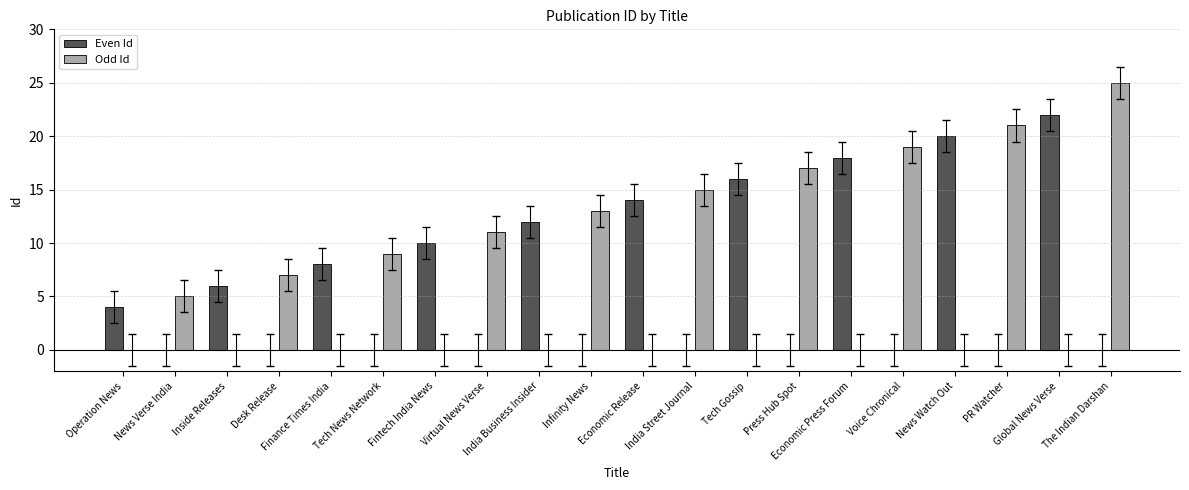

Which series has the largest total across all categories?

Odd Id